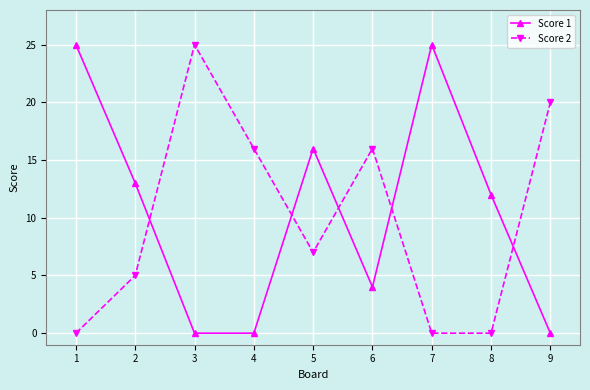

How many distinct data groups are displayed?

2